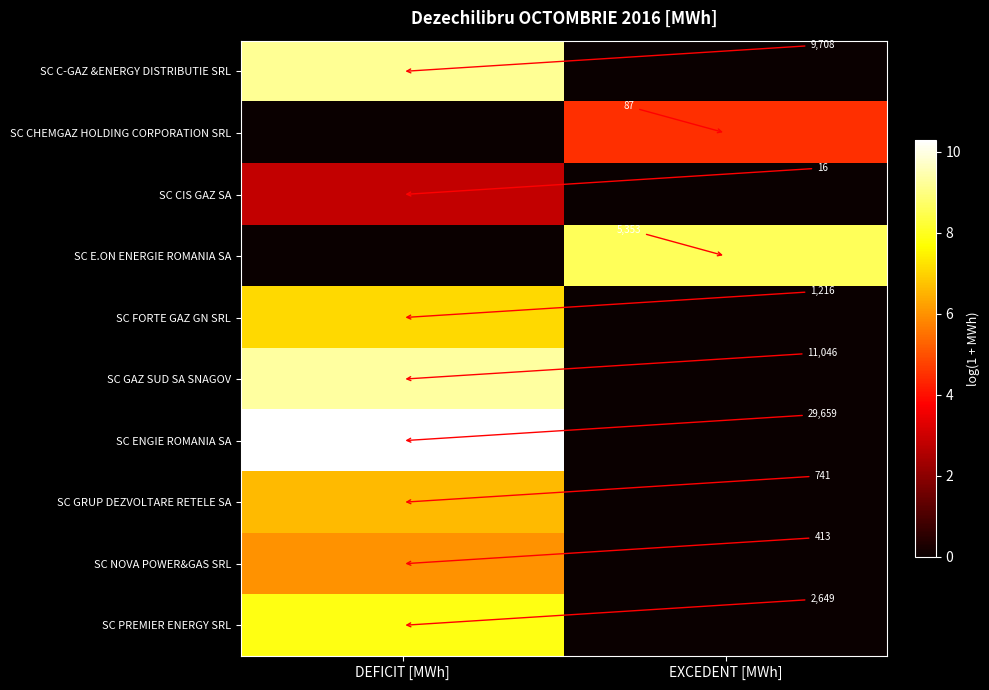

How many categories are shown in the chart?

2